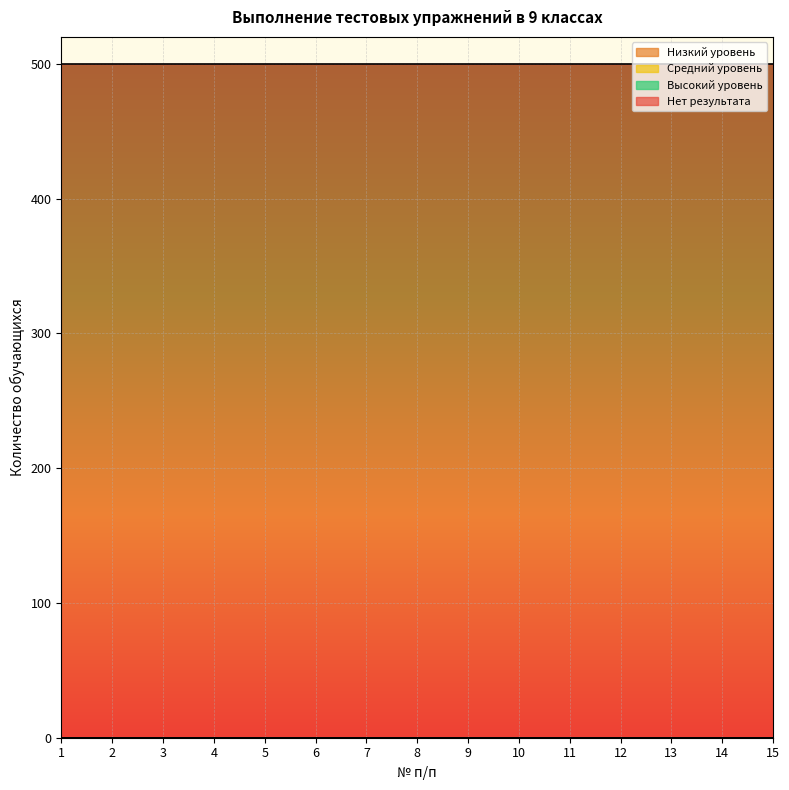

Which series has the widest spread of values?

Низкий уровень